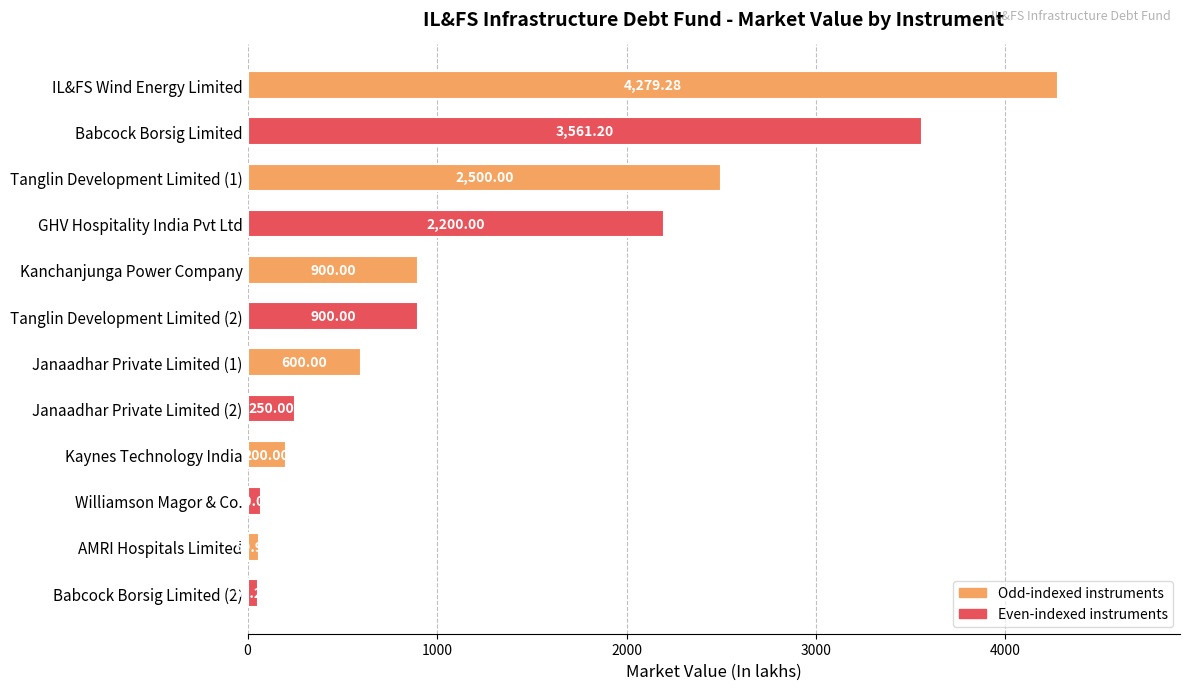

What is the difference between the second highest and second lowest values?

3501.2